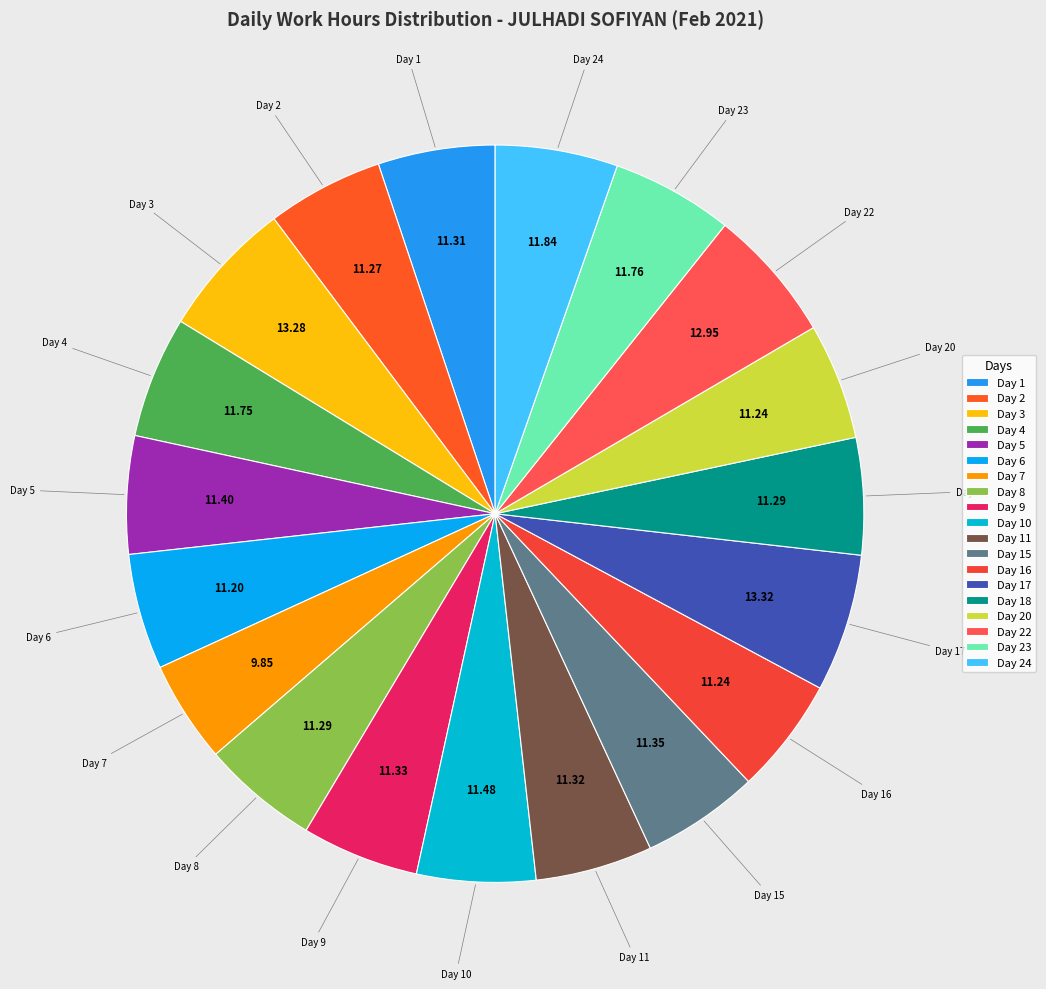

How many segments does this pie chart have?

19